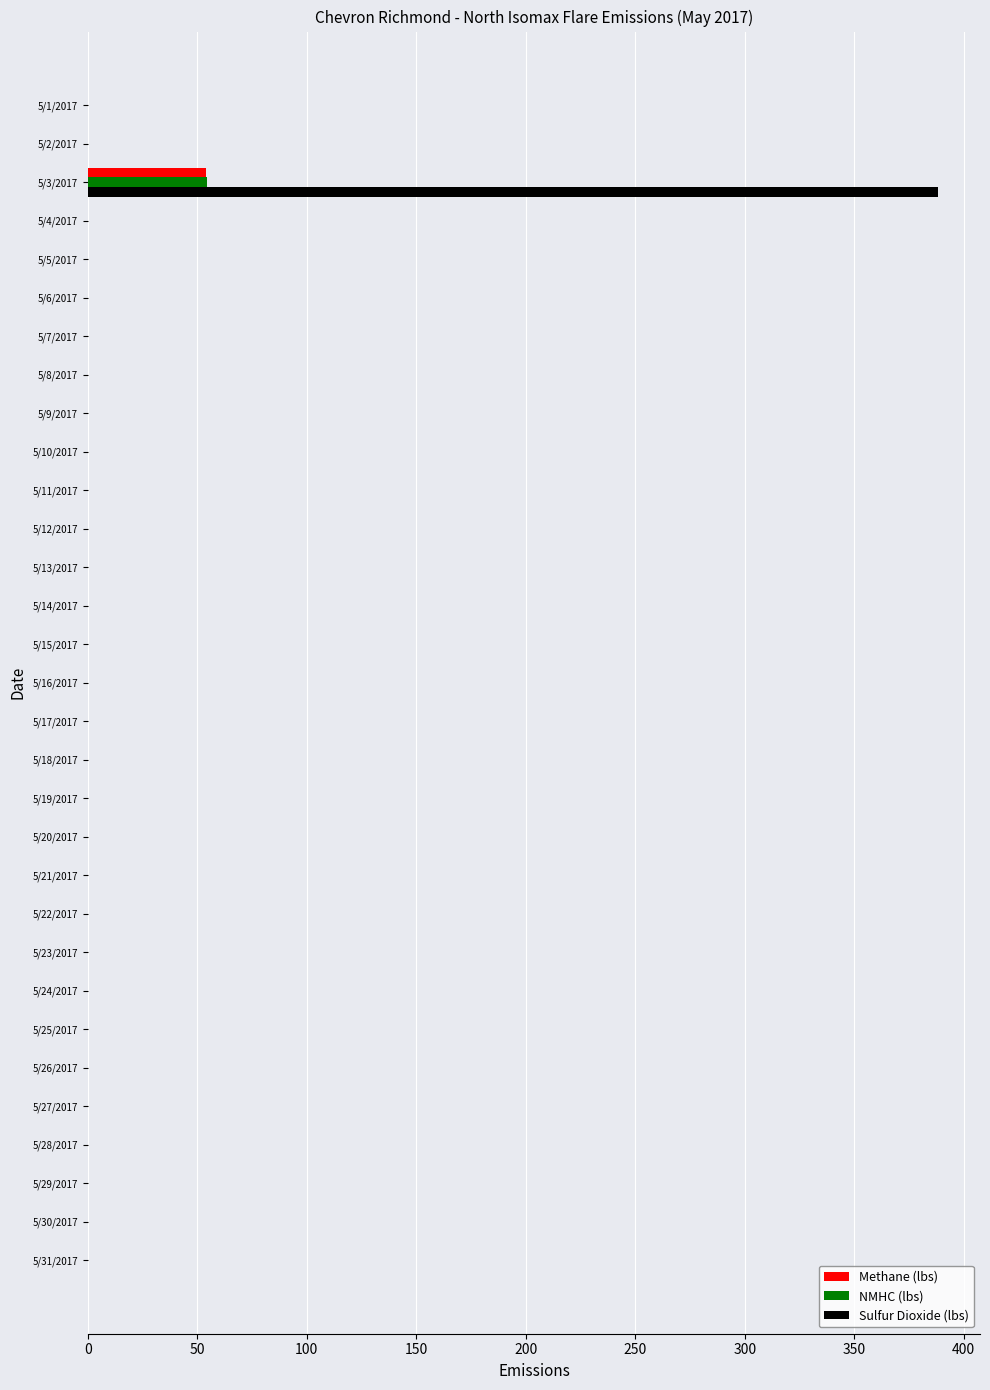

What is the maximum value for Methane (lbs)?

53.9